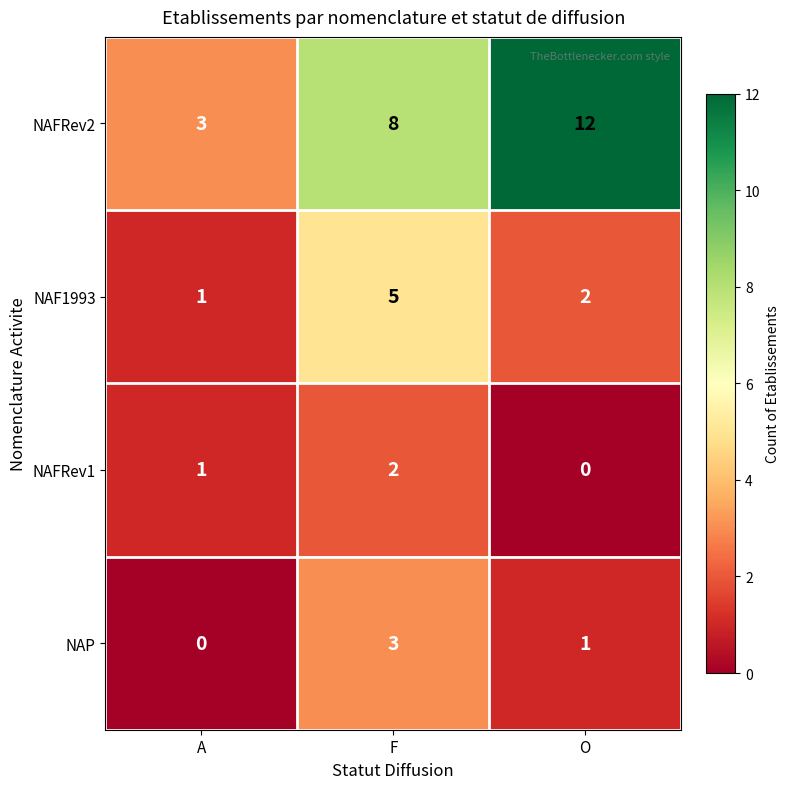

At which category does the chart reach its peak across all series?

O